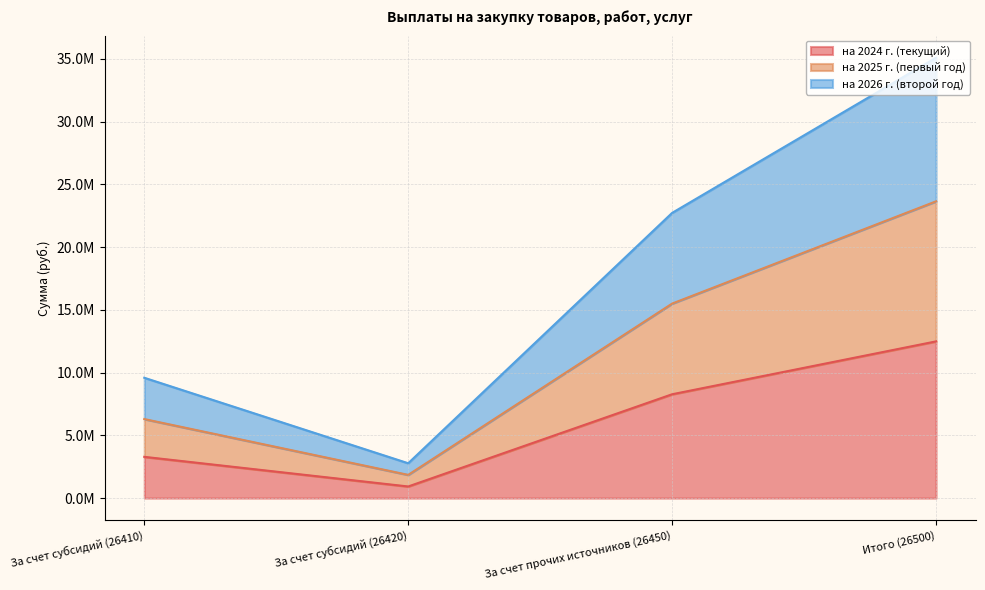

What is the minimum value shown in the chart?

925465.6